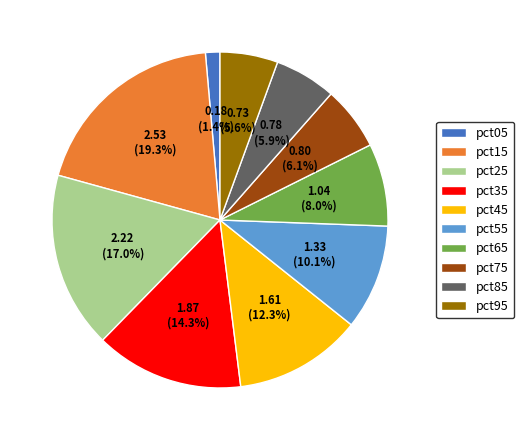

Which category has the smallest portion of the pie?

pct05